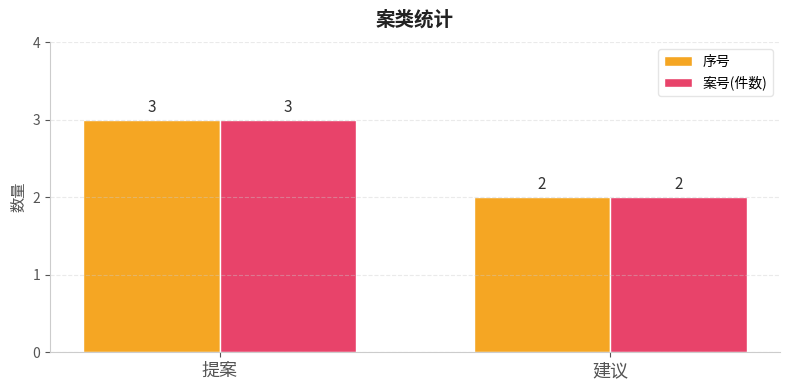

Reading right to left, what are all the values shown in this chart?

序号: 2	3
案号(件数): 2	3